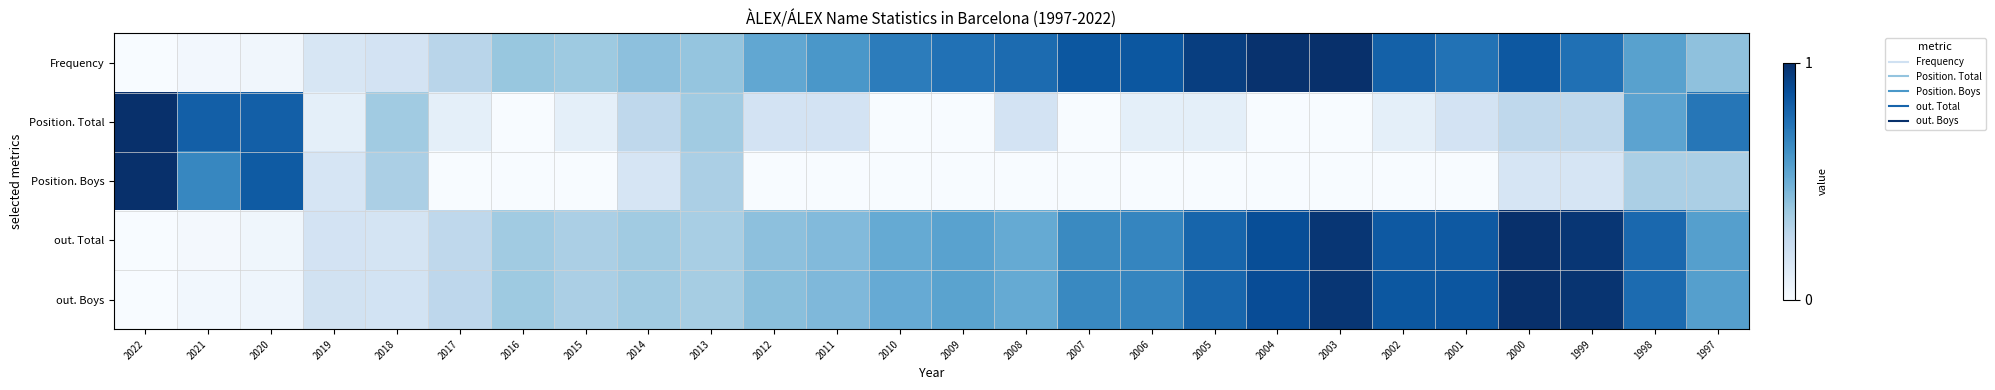

At which category is the sum across all series the highest?

2000